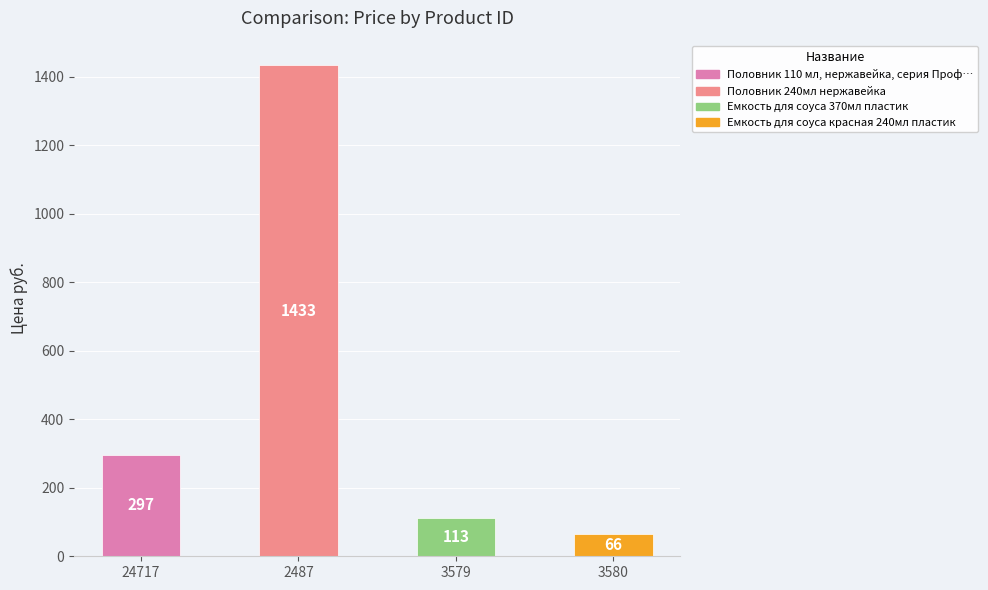

What is the ratio of the value at 2487 to the value at 3579?

12.7